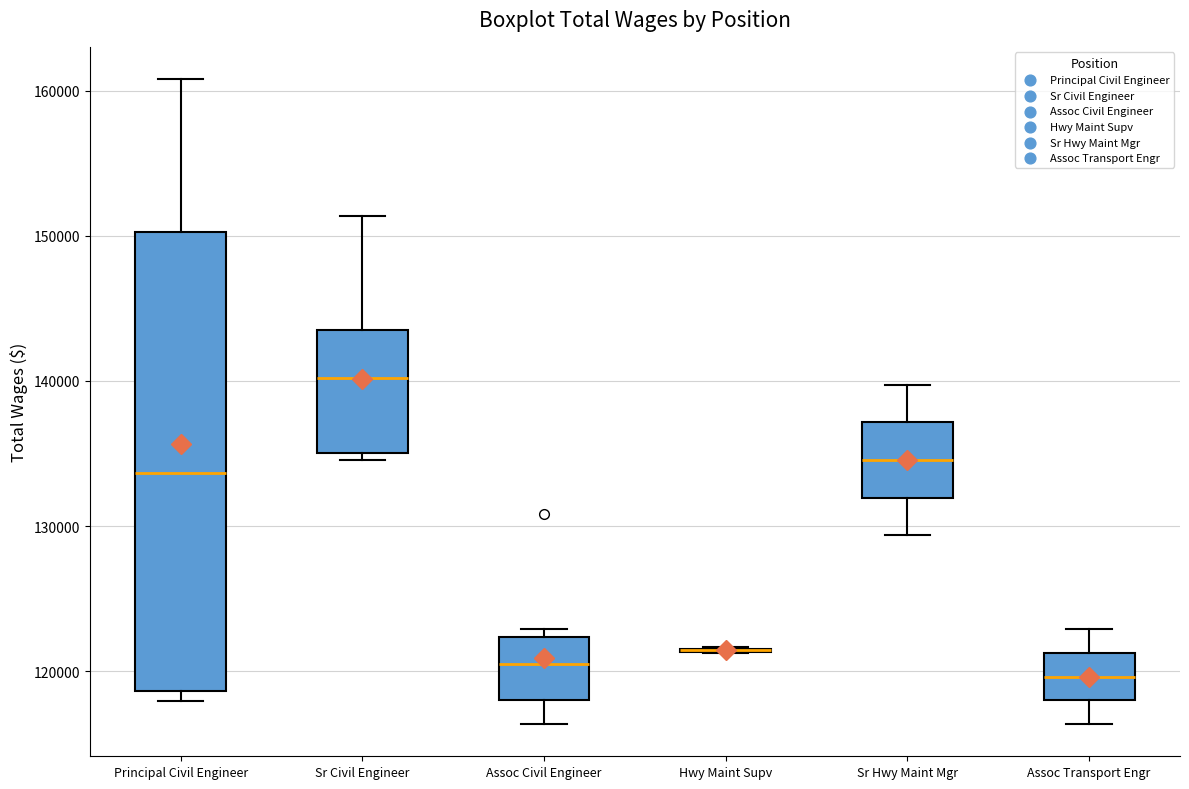

Reading left to right, read every box against the y-axis: the position of its median line, the range the box covers, and the ends of its whiskers. The values are not printed on the chart, so give them approximately, as read against the axis.

Principal Civil Engineer: median 134000, box 119000 to 150000, whiskers 118000 to 161000
Sr Civil Engineer: median 140000, box 135000 to 144000, whiskers 135000 (just below the box's lower edge) to 151000
Assoc Civil Engineer: median 120000, box 118000 to 122000, whiskers 116000 to 123000
Hwy Maint Supv: box collapsed to a line at 121000, whiskers 121000 to 122000
Sr Hwy Maint Mgr: median 135000, box 132000 to 137000, whiskers 129000 to 140000
Assoc Transport Engr: median 120000, box 118000 to 121000, whiskers 116000 to 123000